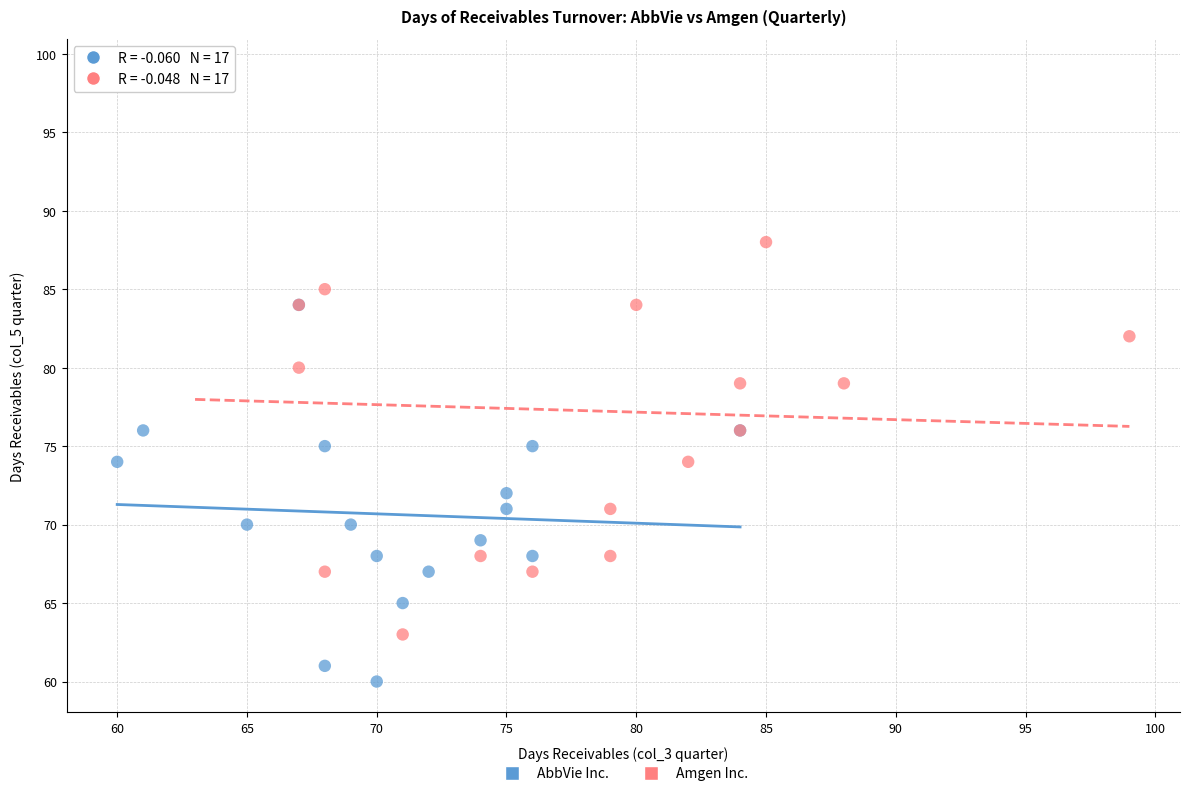

Which series contains the lowest Y value?

AbbVie Inc.